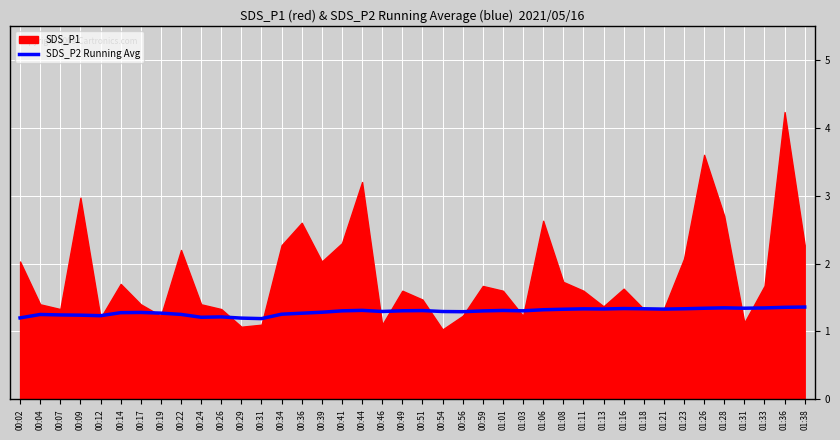

Reading left to right, extract all data points from this chart.

1.2	1.2	1.2	1.2	1.2	1.3	1.3	1.3	1.3	1.2	1.2	1.2	1.2	1.3	1.3	1.3	1.3	1.3	1.3	1.3	1.3	1.3	1.3	1.3	1.3	1.3	1.3	1.3	1.3	1.3	1.3	1.3	1.3	1.3	1.3	1.3	1.3	1.3	1.4	1.4